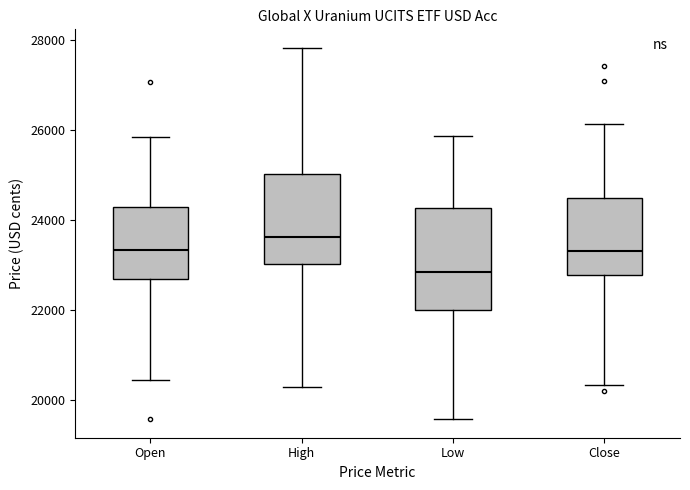

Where is the upper edge of the box for Open on the y-axis? The values are not printed on the chart, so give them approximately, as read against the axis.

24200